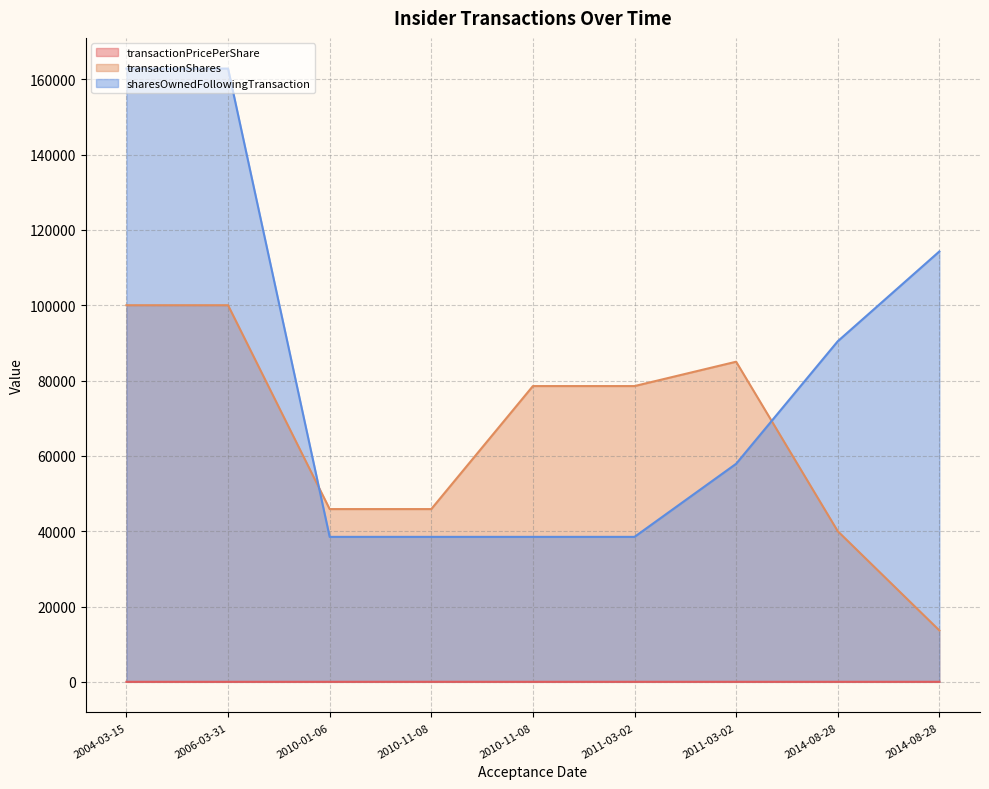

Reading left to right, transcribe all the data shown in this chart.

transactionPricePerShare: 2004-03-15=3.2	2006-03-31=3.2	2010-01-06=5.5	2010-11-08=10.3	2010-11-08=3.4	2011-03-02=7.9	2011-03-02=6.4	2014-08-28=6.4	2014-08-28=6.8
transactionShares: 2004-03-15=100000.0	2006-03-31=100000.0	2010-01-06=45872.0	2010-11-08=45872.0	2010-11-08=78534.0	2011-03-02=78534.0	2011-03-02=85000.0	2014-08-28=40000.0	2014-08-28=13650.0
sharesOwnedFollowingTransaction: 2004-03-15=162841.0	2006-03-31=162841.0	2010-01-06=38494.0	2010-11-08=38494.0	2010-11-08=38494.0	2011-03-02=38494.0	2011-03-02=57902.0	2014-08-28=90431.0	2014-08-28=114282.0